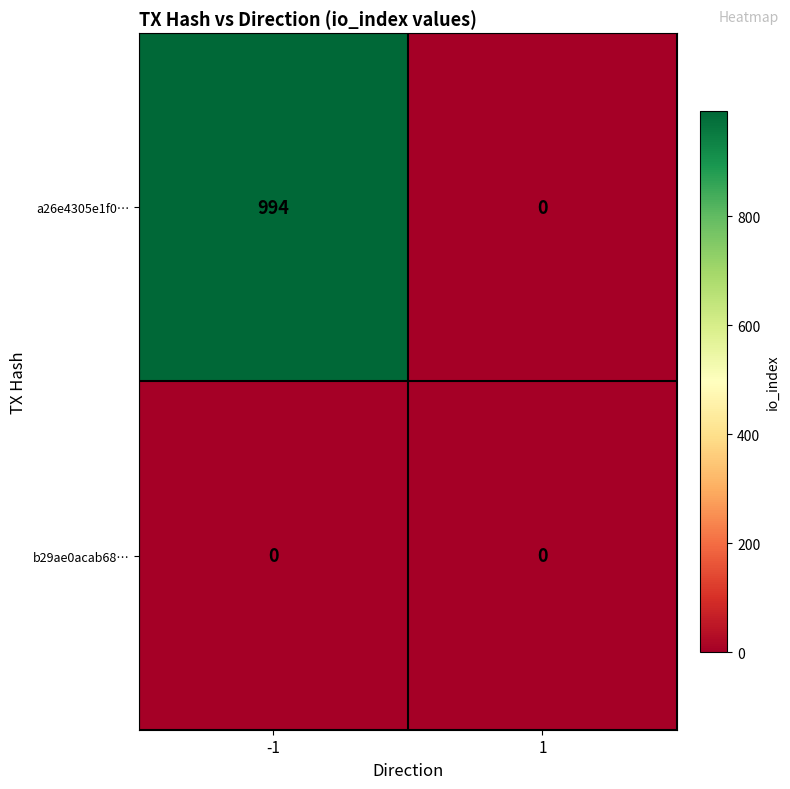

What is the average value of the a26e4305e1f0… series?

497